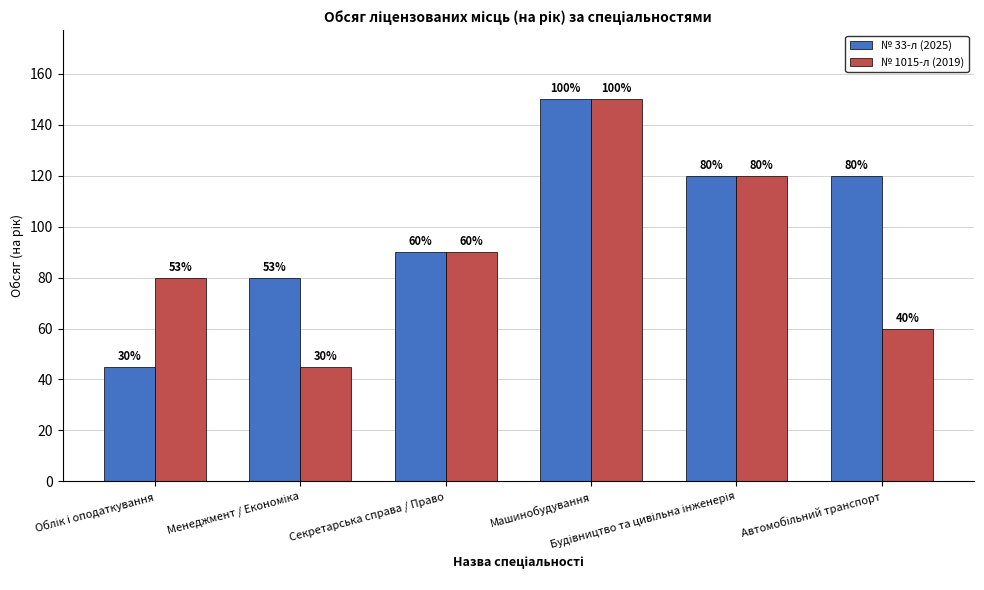

How many bars are there in each group?

2